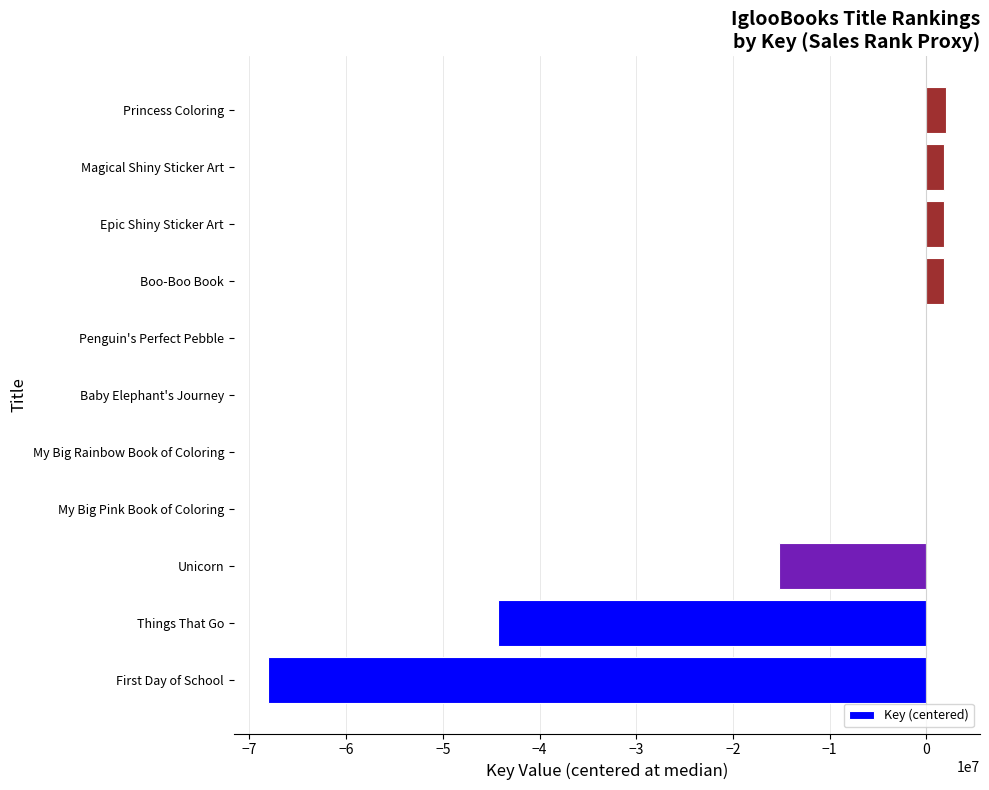

What is the sum of all values?

-120229664